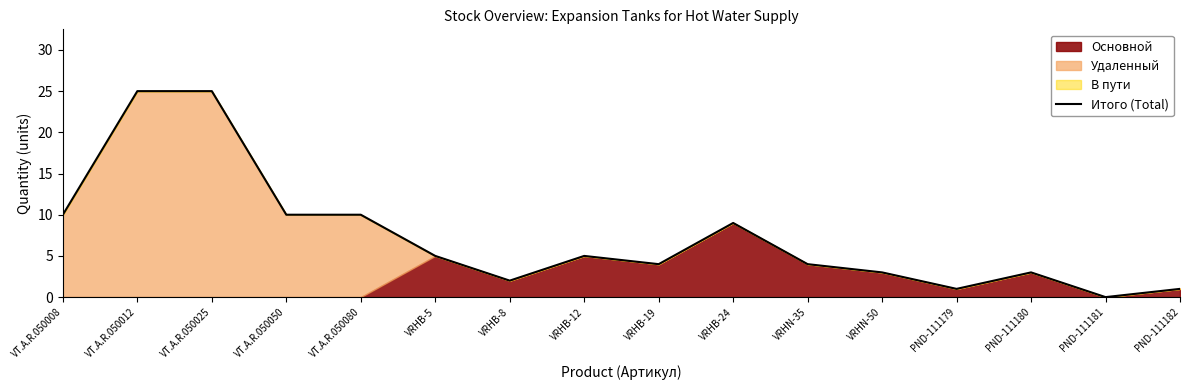

What is the difference between the second highest and second lowest values?

24